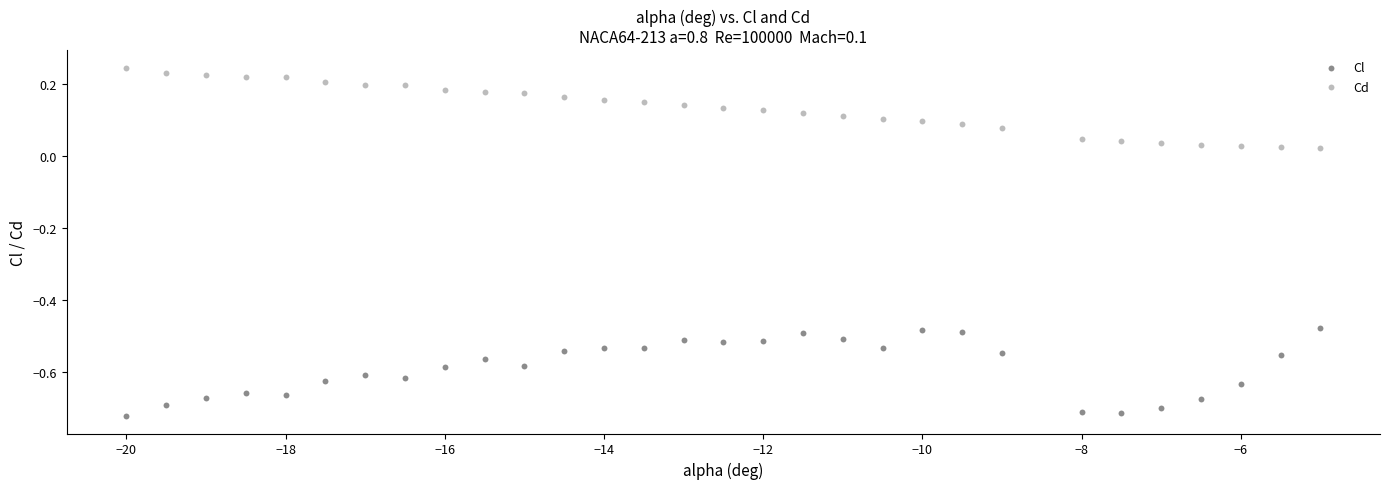

Which series reaches the minimum Y coordinate?

Cl